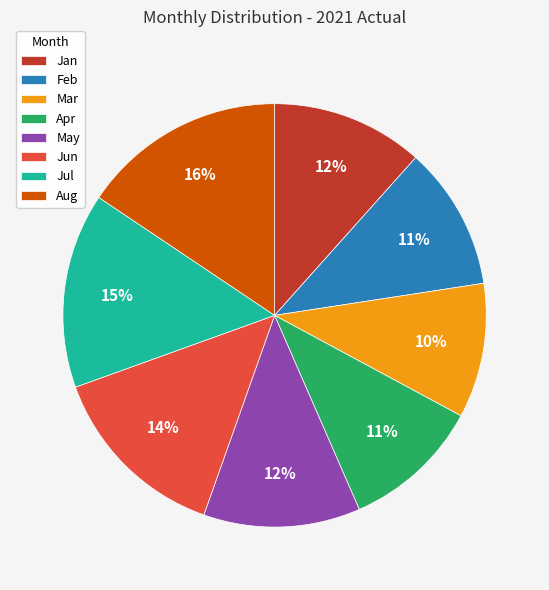

Is there a majority slice in this chart?

No